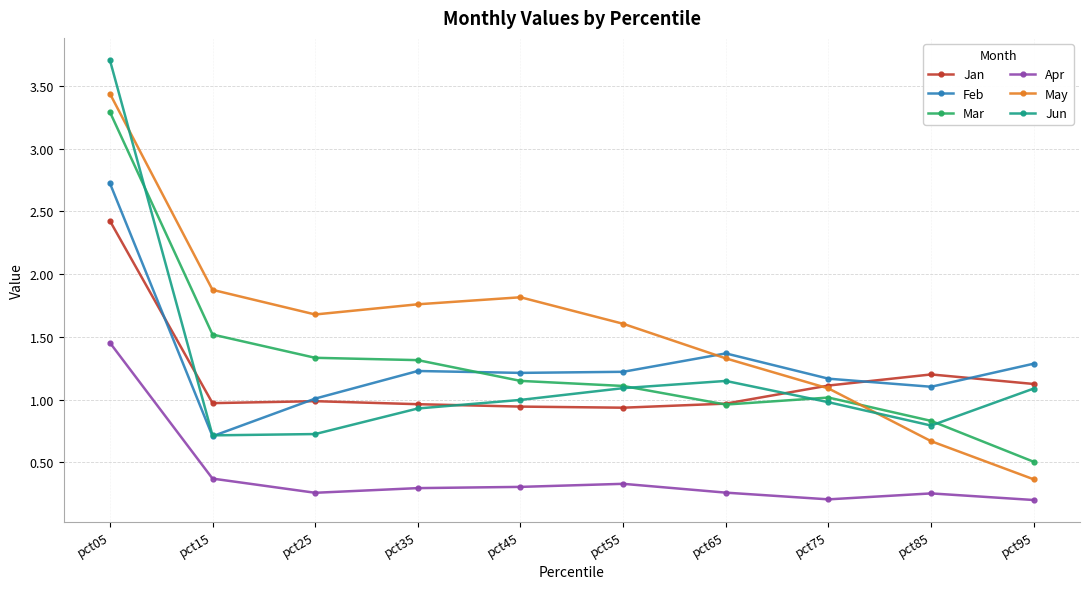

What is the sum of all Jun values?

12.2